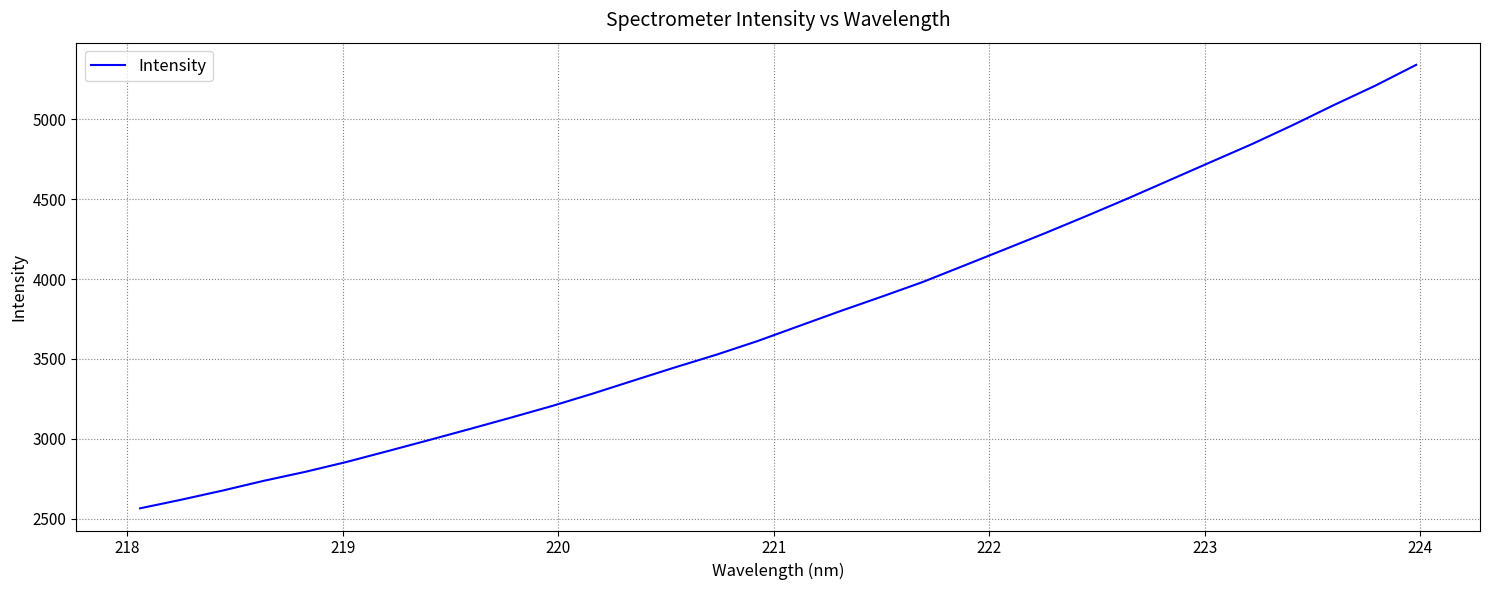

What is the minimum value shown in the chart?

2564.7